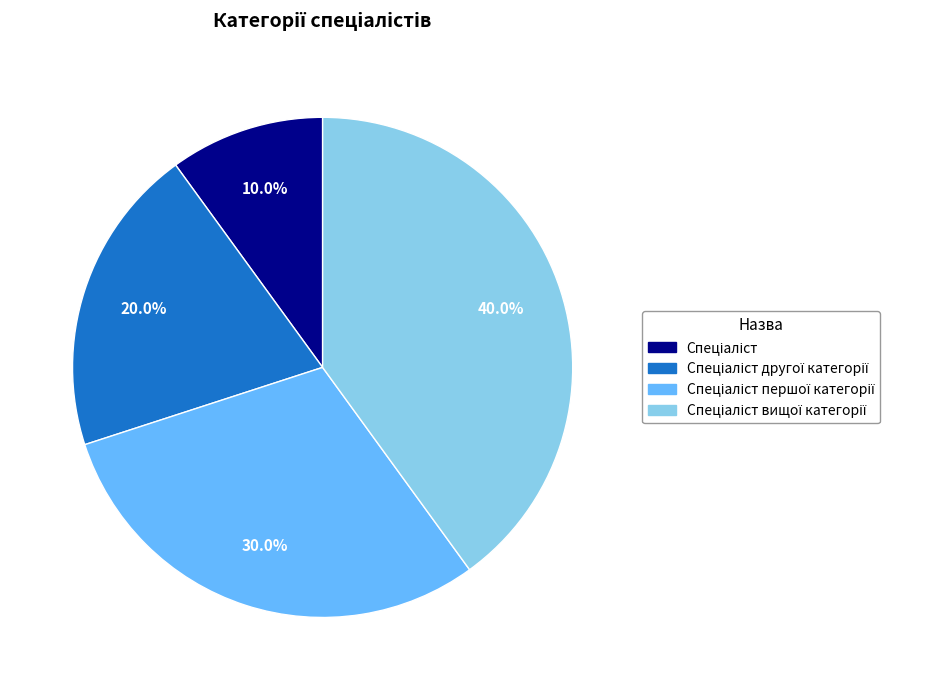

Is there any slice that represents more than half of the pie?

No